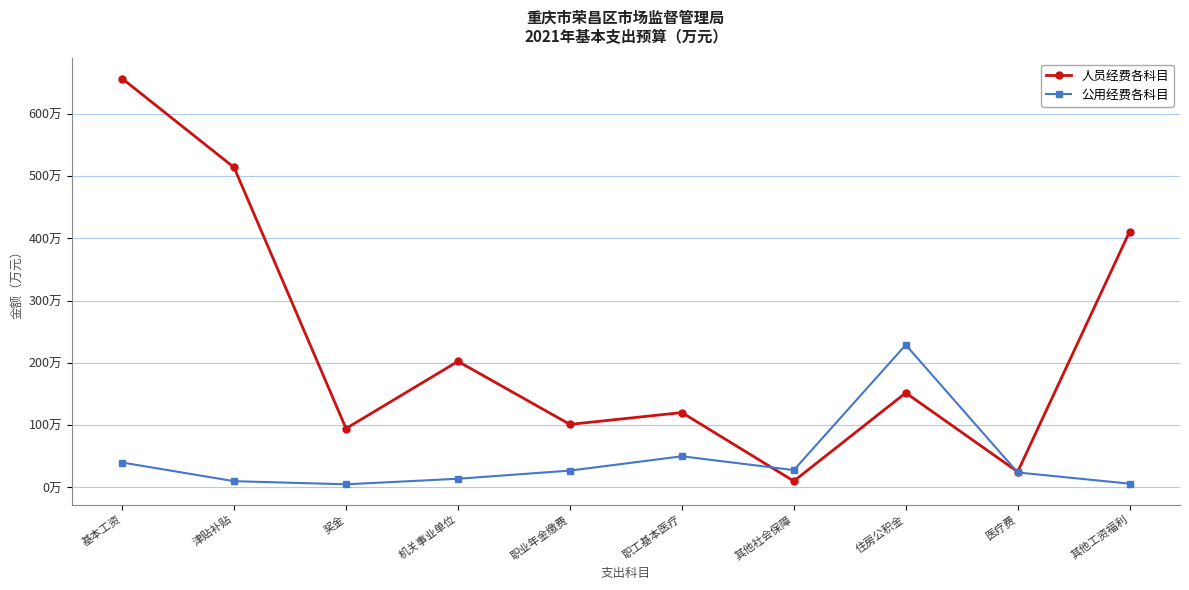

Which series changed the most between 奖金 and 机关事业单位?

人员经费各科目